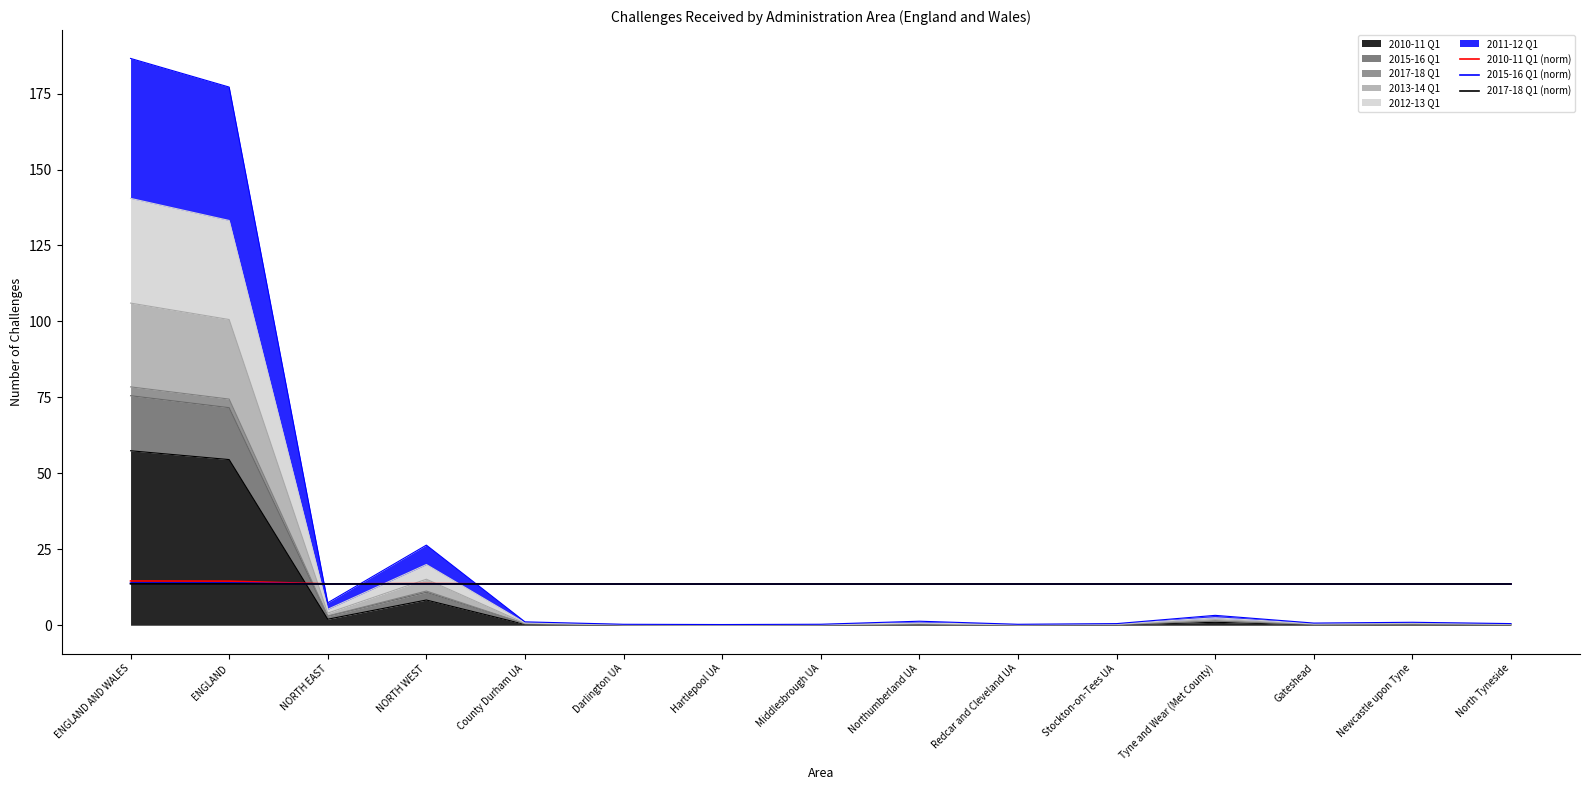

How many lines are shown in the chart?

3